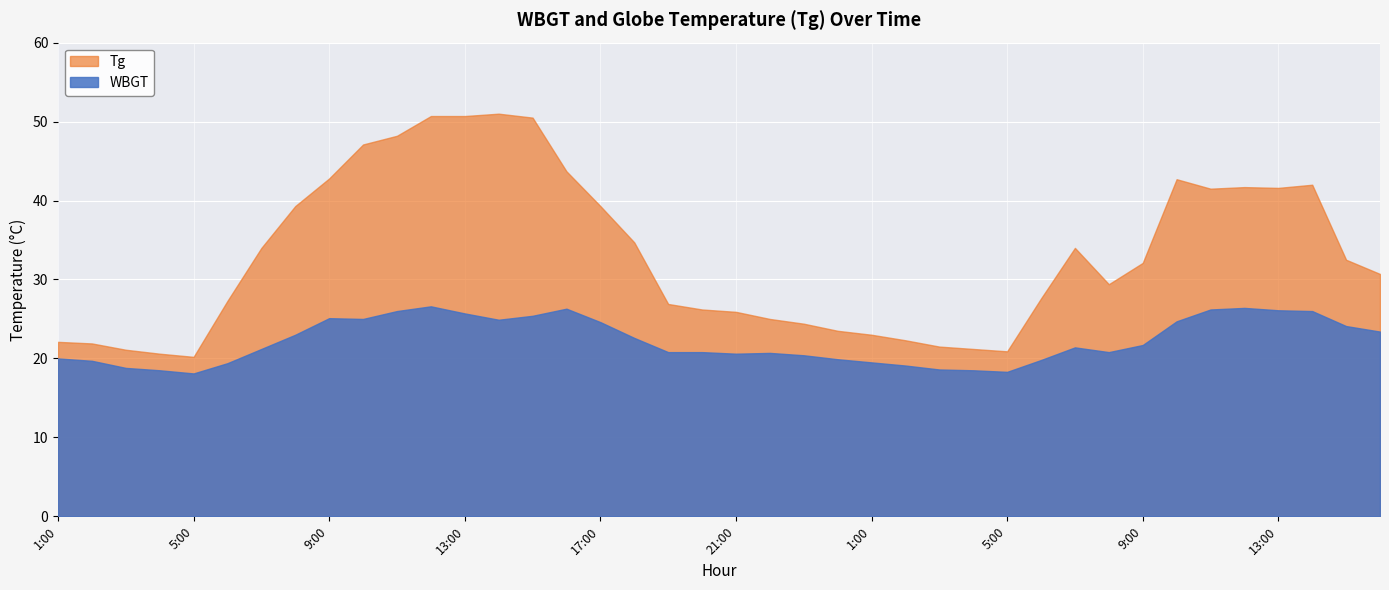

True or false: Tg has a value of 25.9 at 21:00.

True